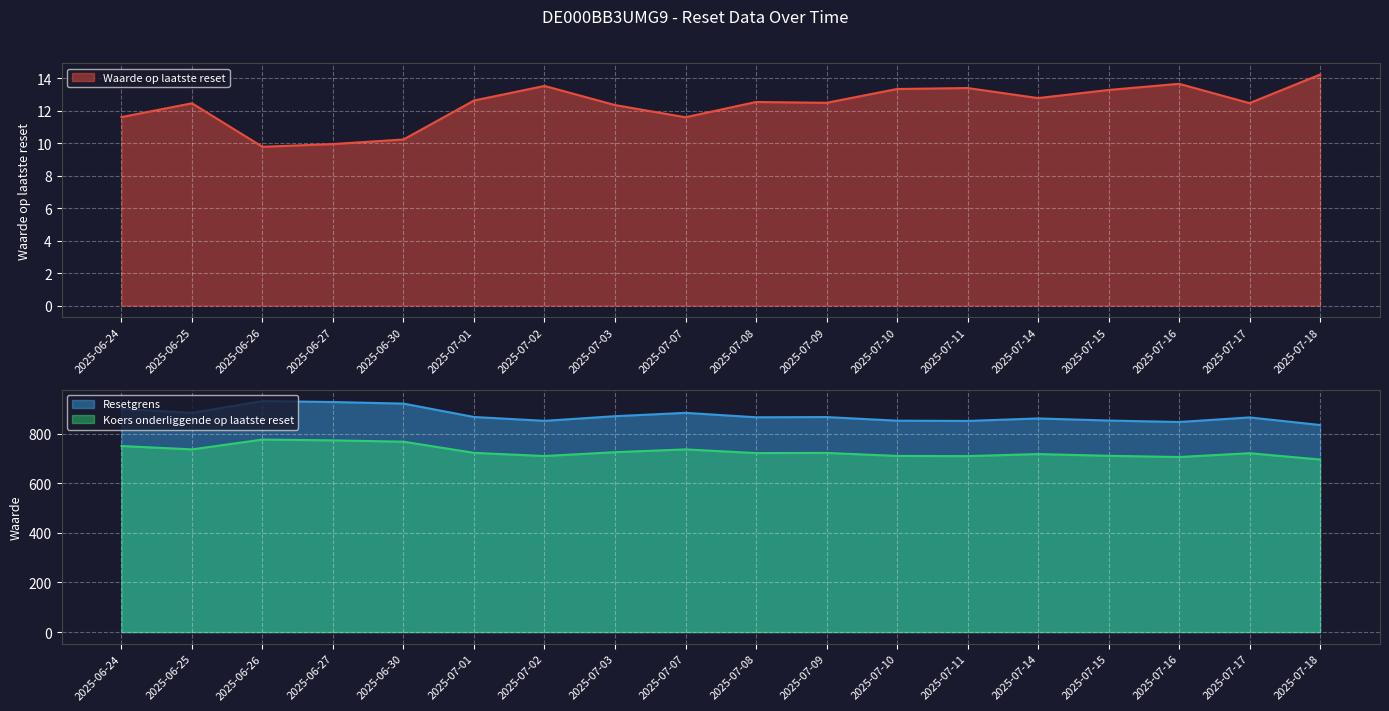

Which series has the largest total across all categories?

Resetgrens